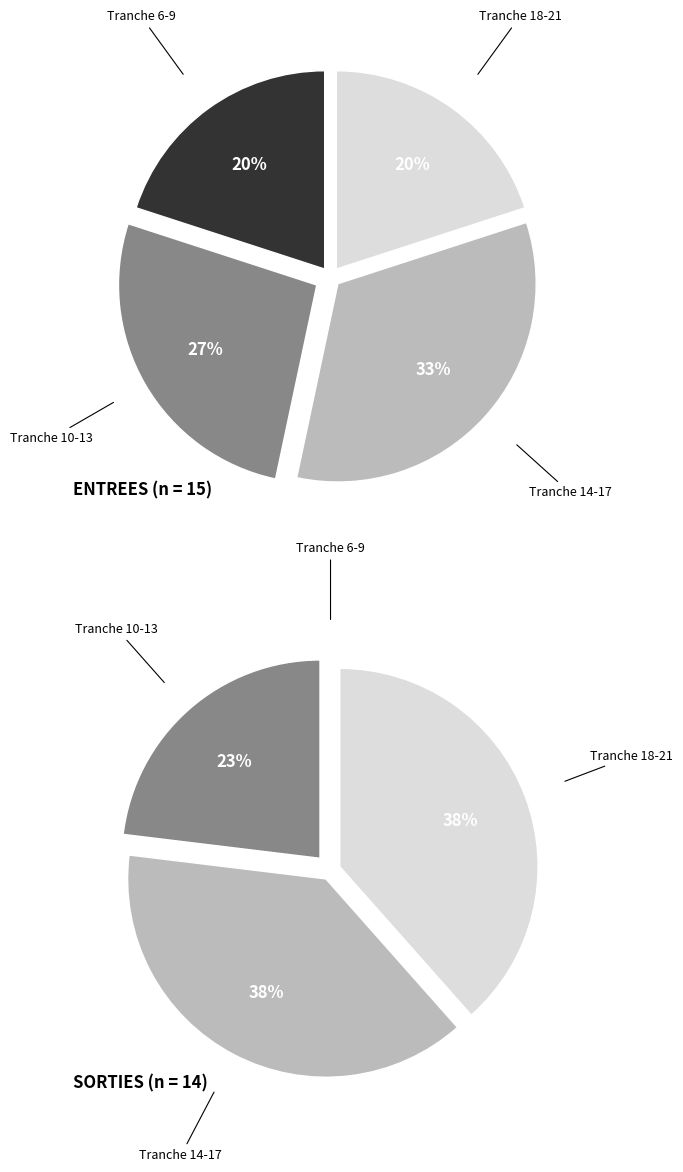

Is 10 the majority of the pie?

No